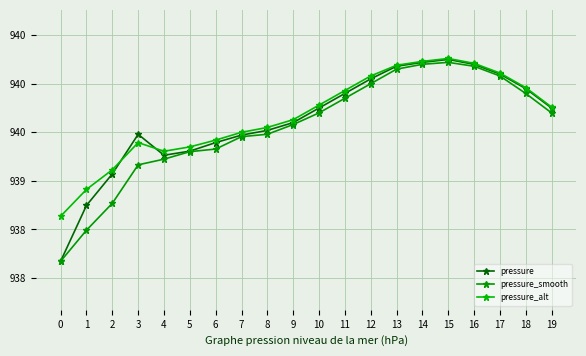

Reading left to right, list all the values displayed in this chart.

pressure: 938.2	938.7	939.1	939.5	939.3	939.3	939.4	939.5	939.5	939.6	939.8	939.9	940.0	940.2	940.2	940.2	940.2	940.1	940.0	939.8
pressure_smooth: 938.2	938.5	938.8	939.2	939.2	939.3	939.3	939.5	939.5	939.6	939.7	939.9	940.0	940.1	940.2	940.2	940.2	940.1	939.9	939.7
pressure_alt: 938.6	938.9	939.1	939.4	939.3	939.4	939.4	939.5	939.5	939.6	939.8	939.9	940.1	940.2	940.2	940.3	940.2	940.1	940.0	939.8